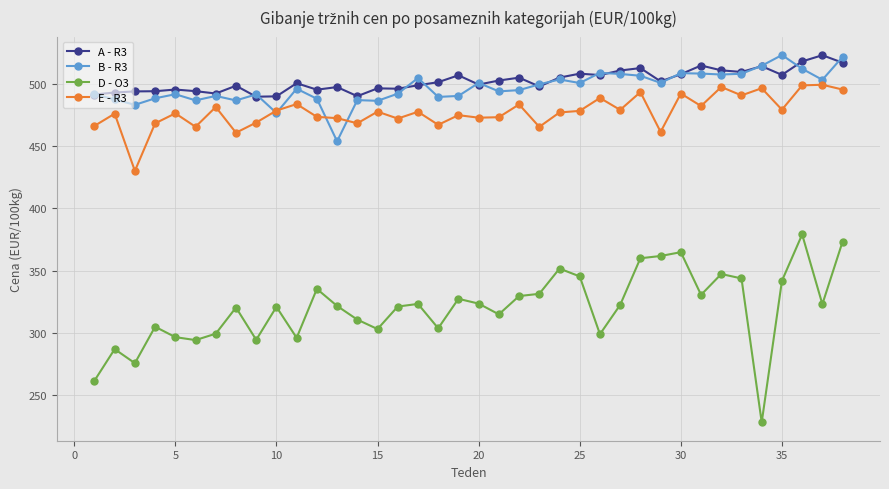

Which series has the widest spread of values?

D - O3